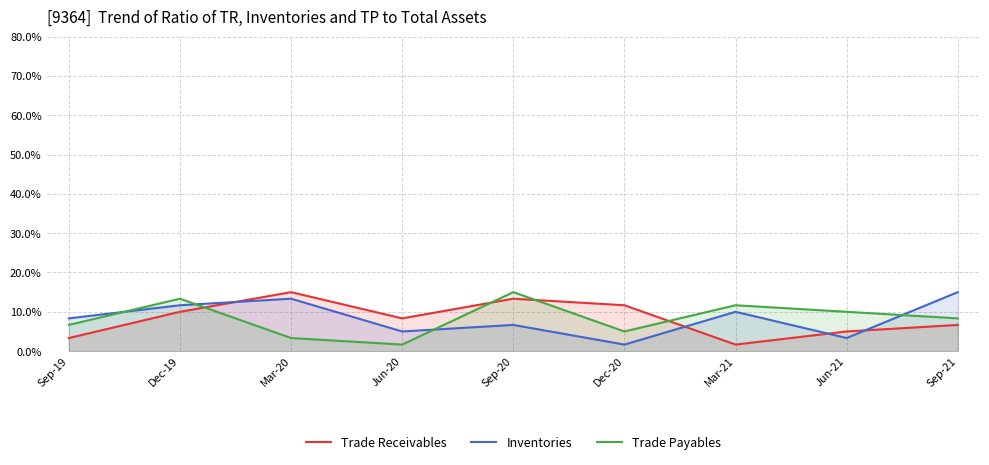

Rank the series at Mar-21 from highest to lowest value.

Trade Payables, Inventories, Trade Receivables